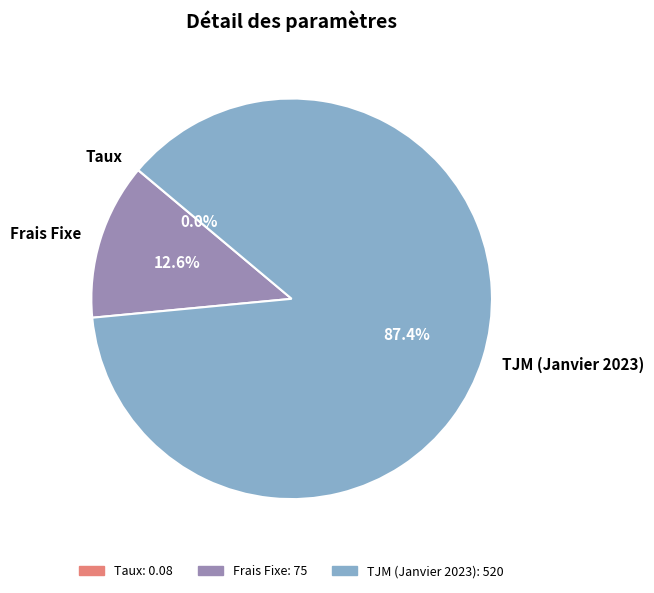

Which slice represents more than half of the pie?

TJM (Janvier 2023)